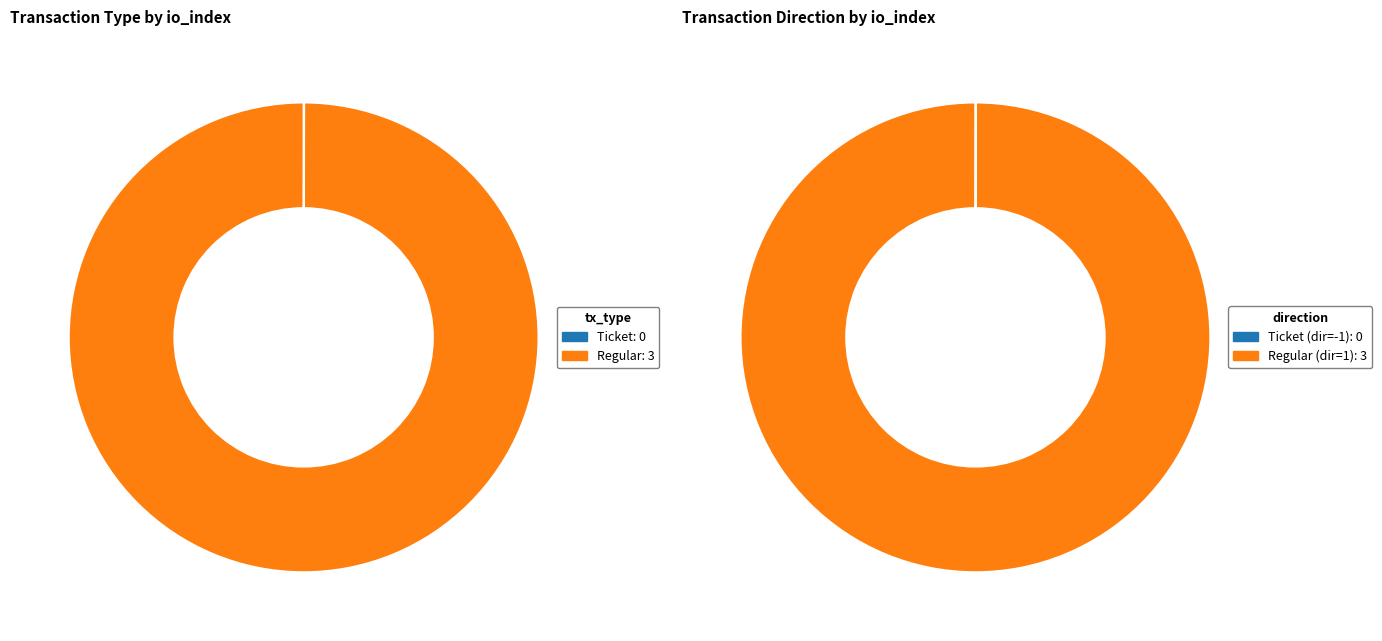

To the nearest percent, what is the average slice percentage?

50%